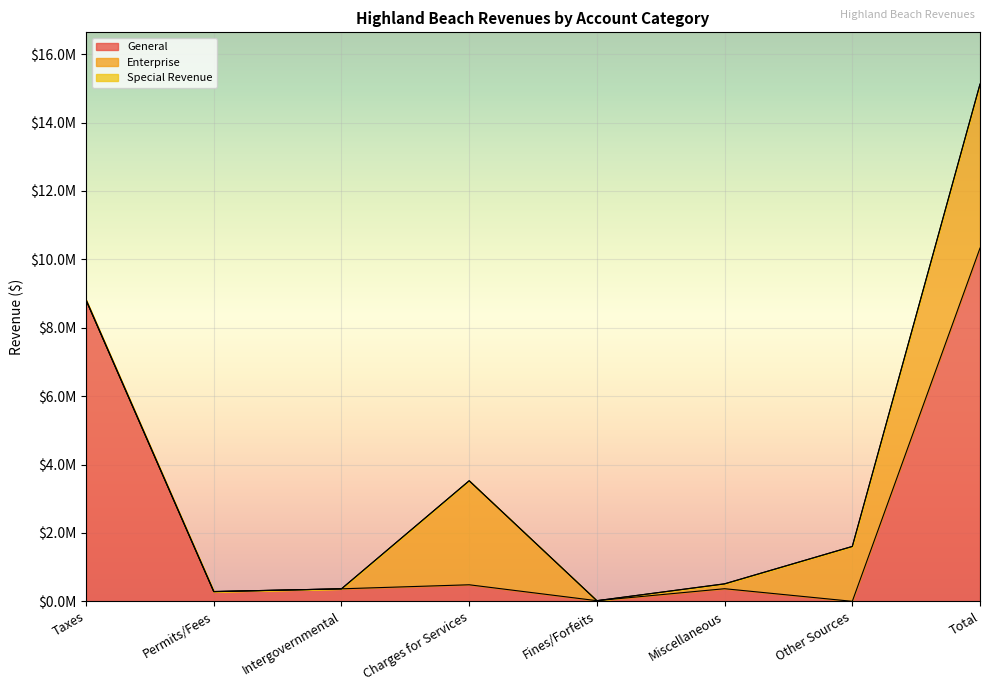

Between Taxes and Miscellaneous, which series saw the biggest shift?

General